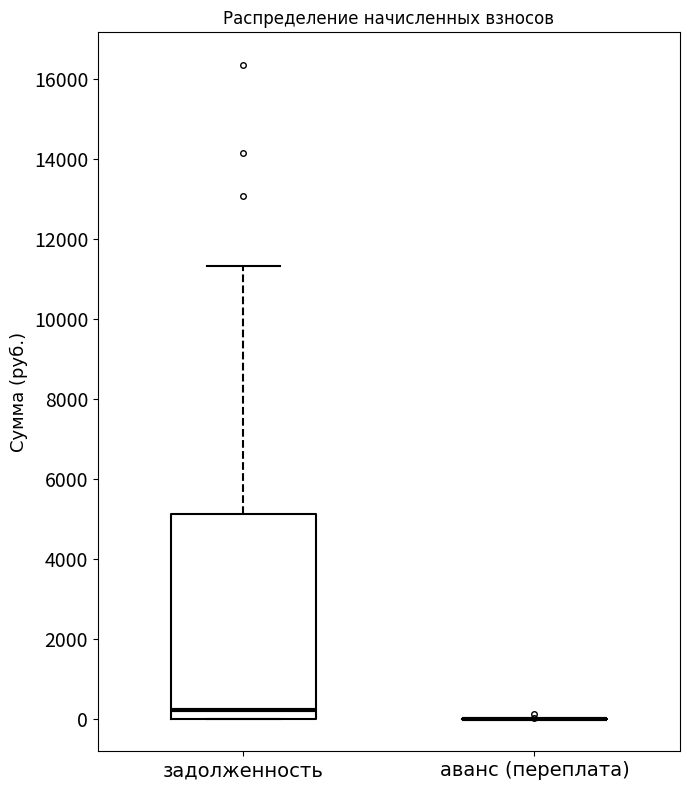

Reading left to right, read every box against the y-axis: the position of its median line, the range the box covers, and the ends of its whiskers. The values are not printed on the chart, so give them approximately, as read against the axis.

задолженность: median 200, box 0 to 5200, whiskers 0 to 11400
аванс (переплата): box collapsed to a line at 0, whiskers 0 to 0